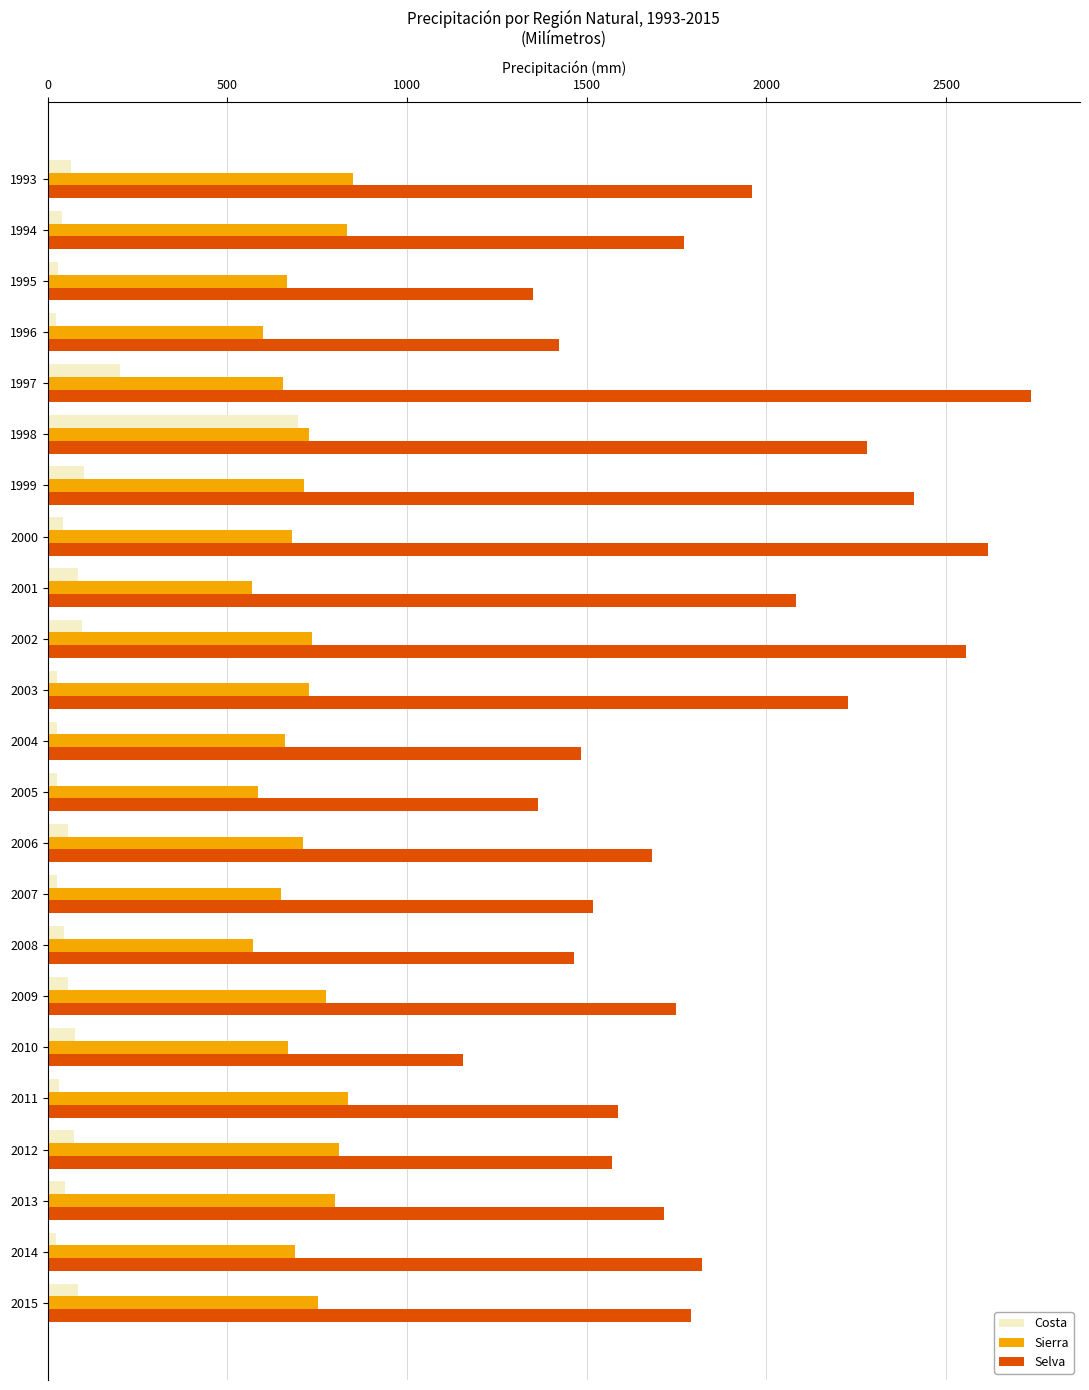

Which category has the highest value in the Costa series?

1998